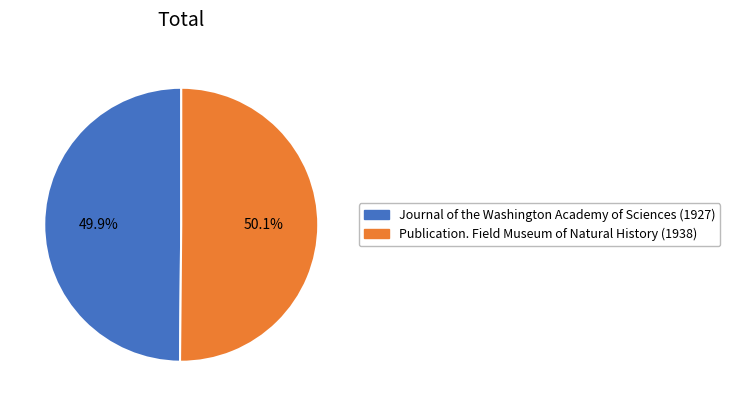

What is the ratio of the value at Journal of the Washington Academy of Sciences (1927) to the value at Publication. Field Museum of Natural History (1938)?

1.0